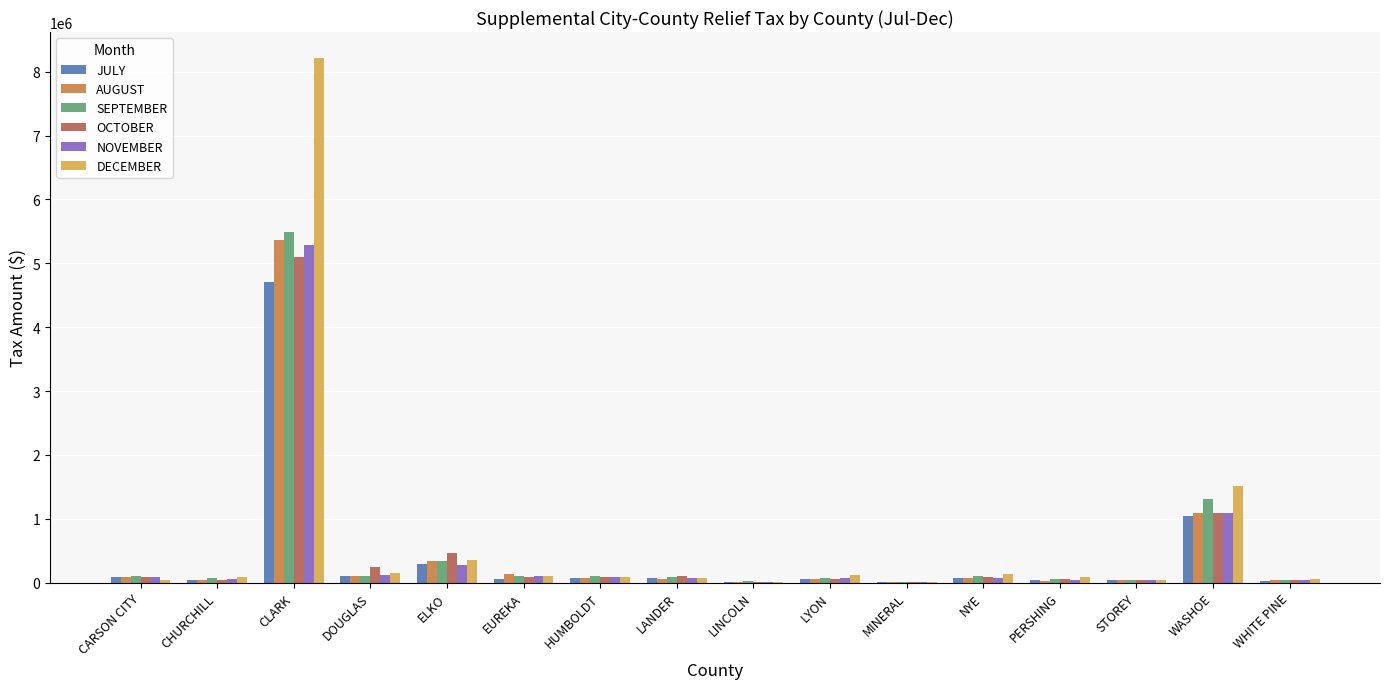

At which label does SEPTEMBER reach its peak?

CLARK